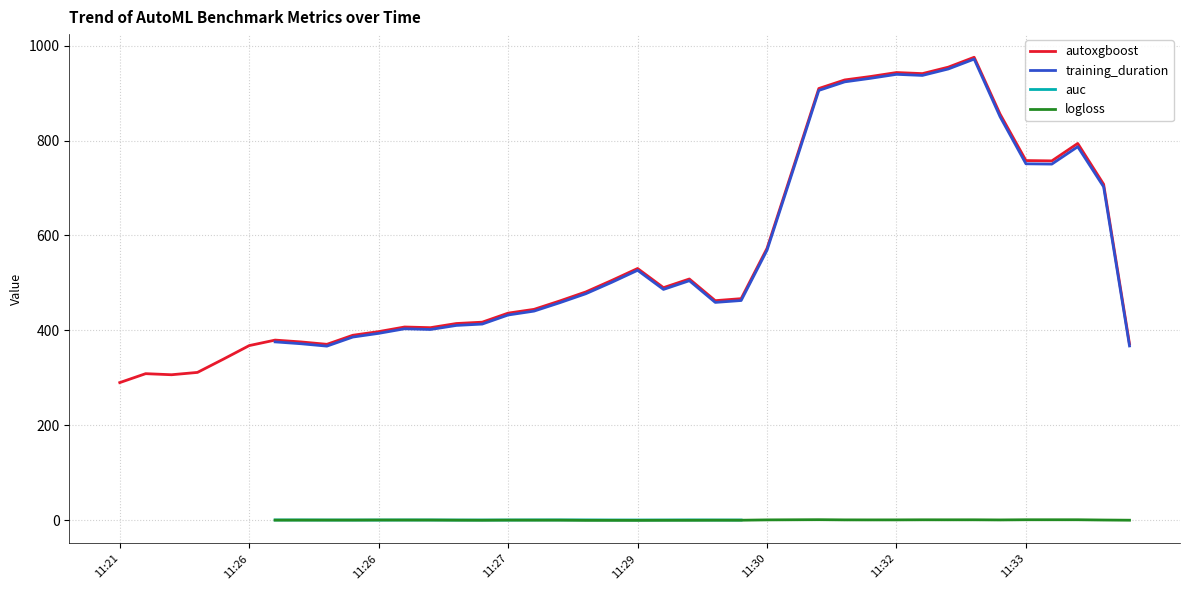

True or false: autoxgboost has more than 0 interior local peaks.

True